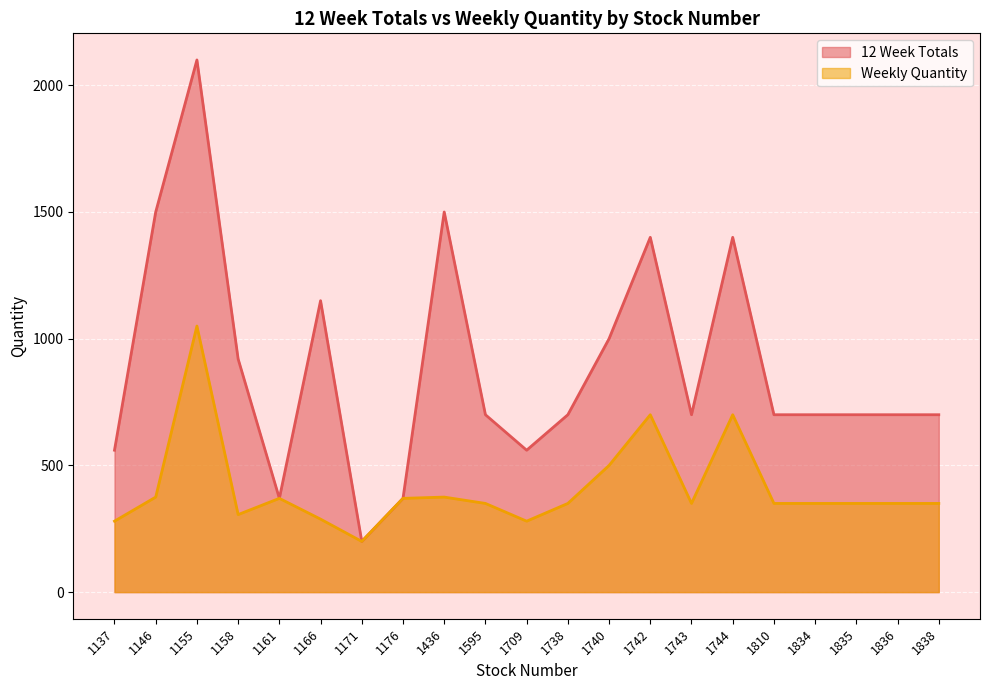

What is the difference between the second highest and second lowest values in the Weekly Quantity series?

420